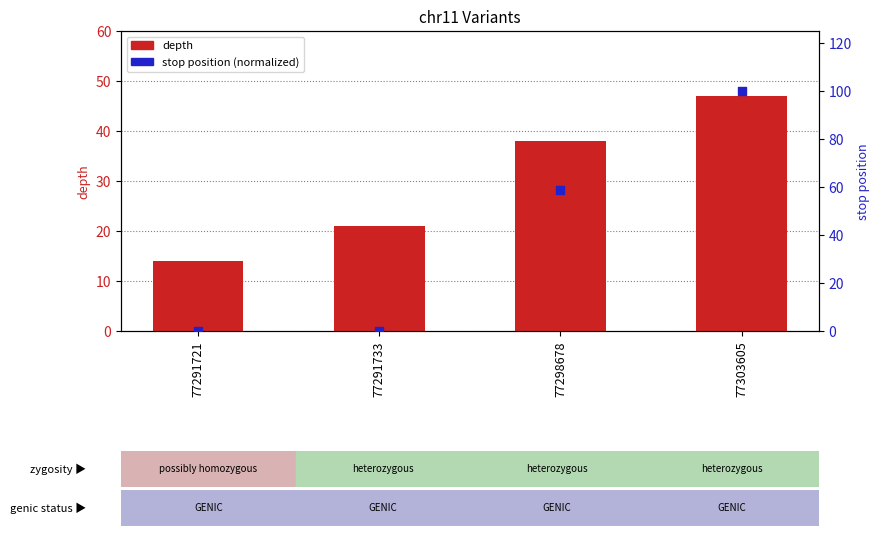

Which series reaches the maximum Y coordinate?

stop position (normalized)